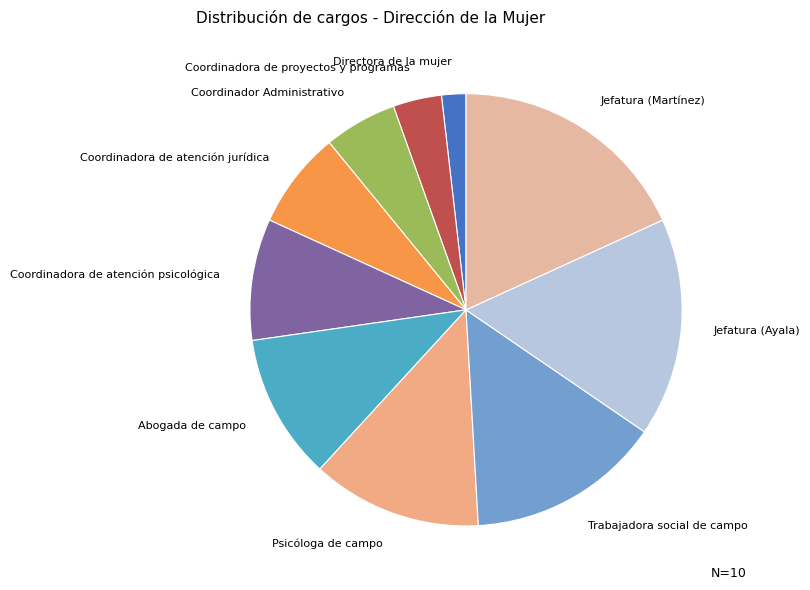

True or false: Coordinador Administrativo accounts for 5% of the total.

True